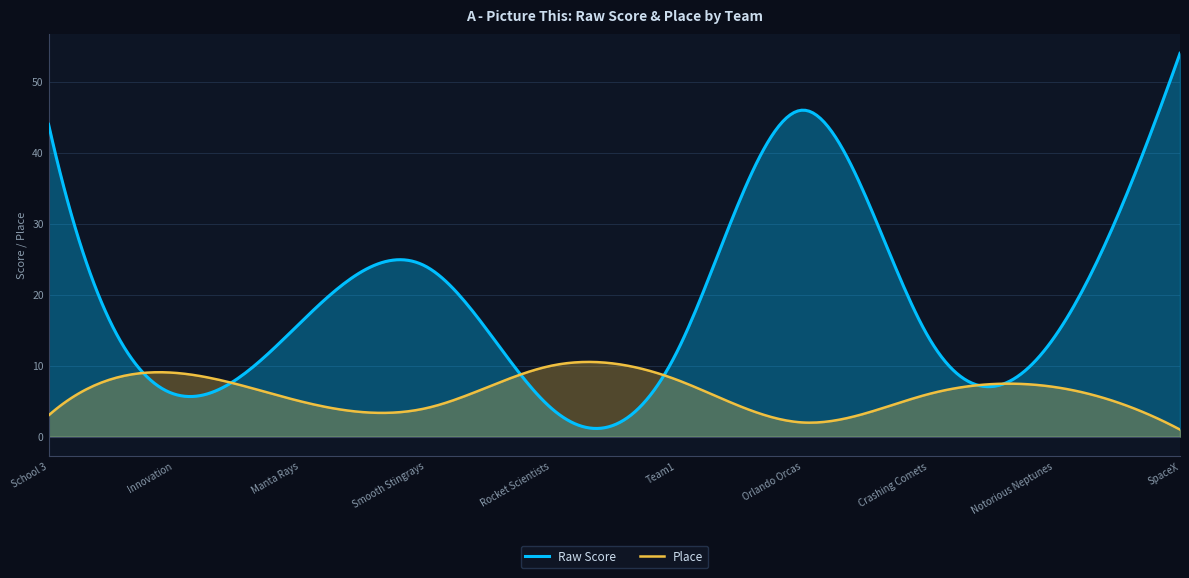

What is the difference between the maximum and second lowest values in the Place series?

9.3